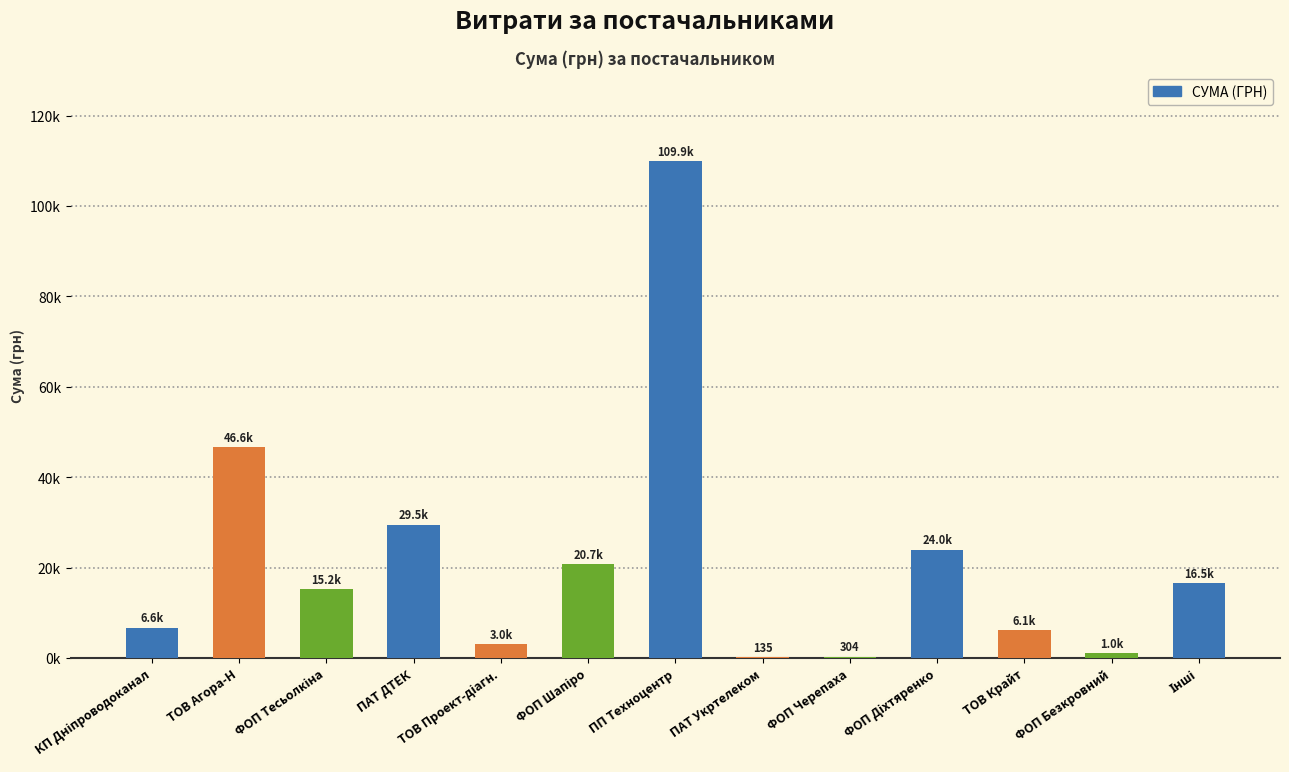

What is the change in value from ПП Техноцентр to ФОП Безкровний?

-108839.0